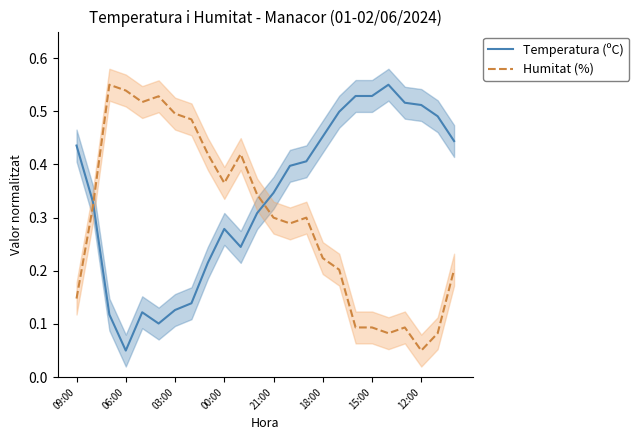

Where is Temperatura (ºC) nearest to the value 0?

06:00